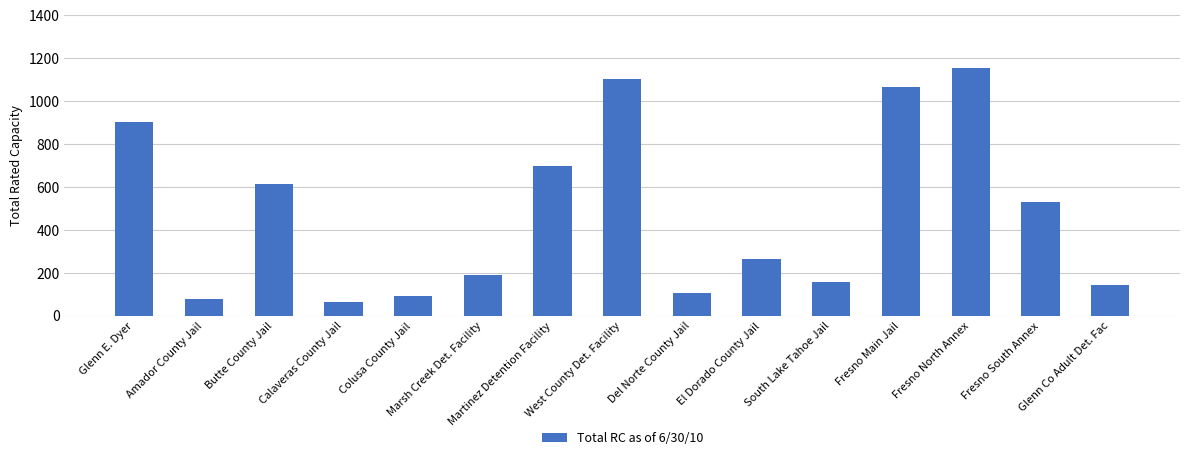

What is the difference between the maximum and minimum values?

1087